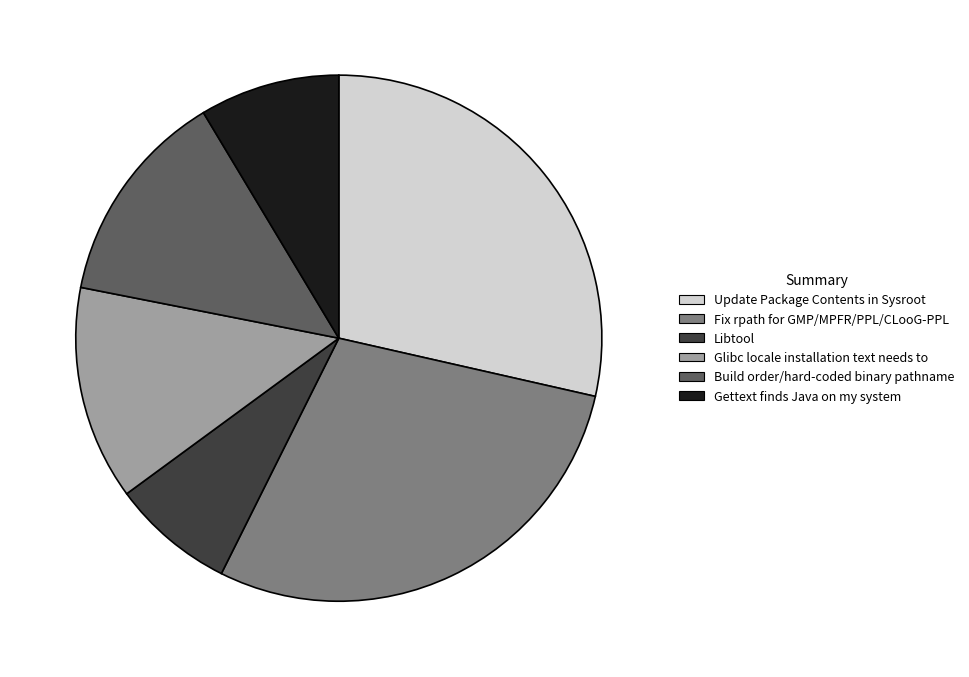

Approximately how many times larger is the value at Build order/hard-coded binary pathname compared to Fix rpath for GMP/MPFR/PPL/CLooG-PPL?

0.5